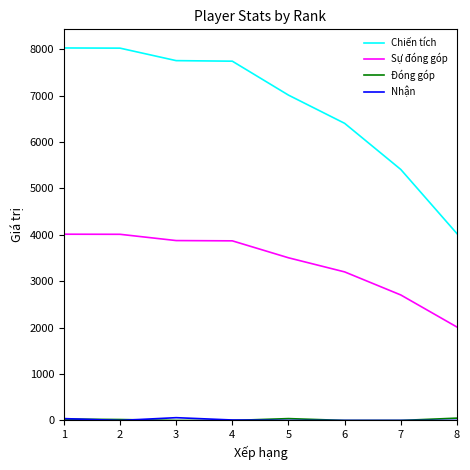

What is the highest value of the Sự đóng góp series?

4013